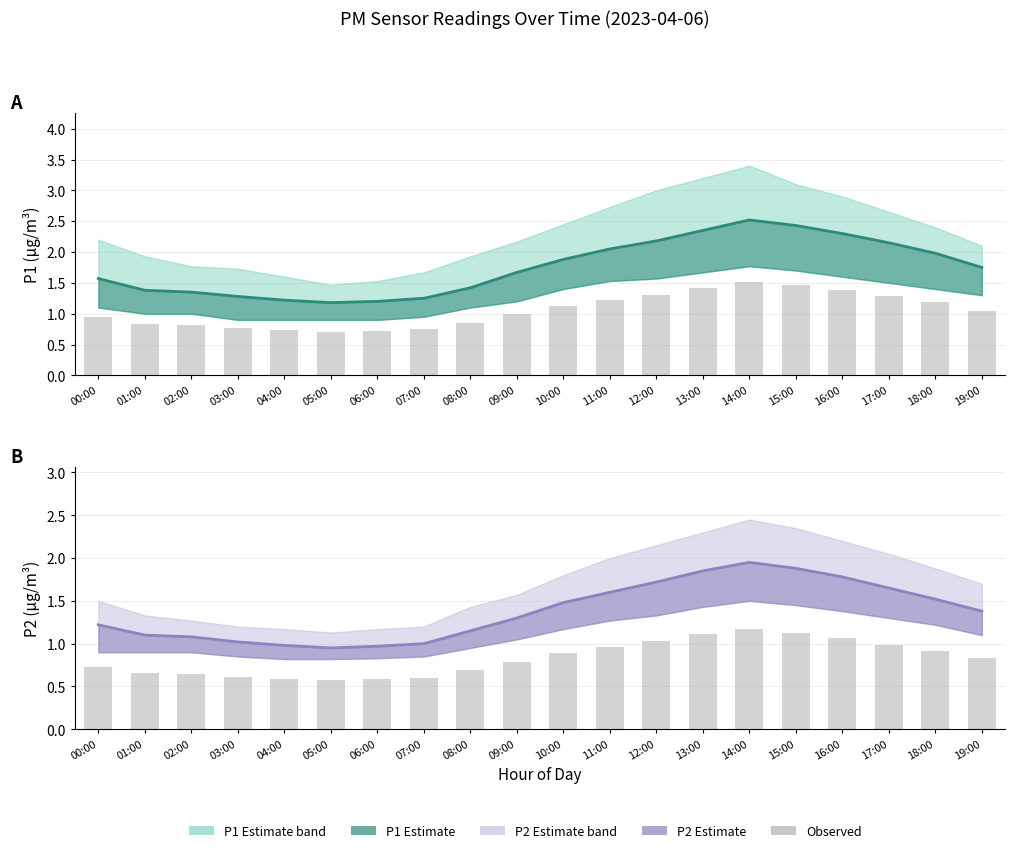

Rank the series at 01:00 from highest to lowest value.

P1 mean, P2 mean, P1 bar, P2 bar